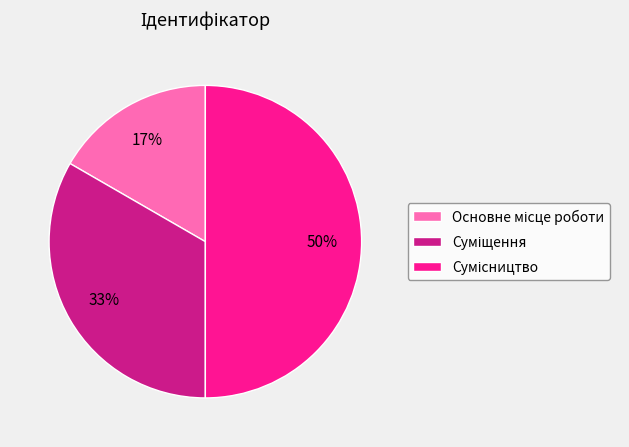

To the nearest percent, what is the difference between the largest and smallest slice percentages?

33%